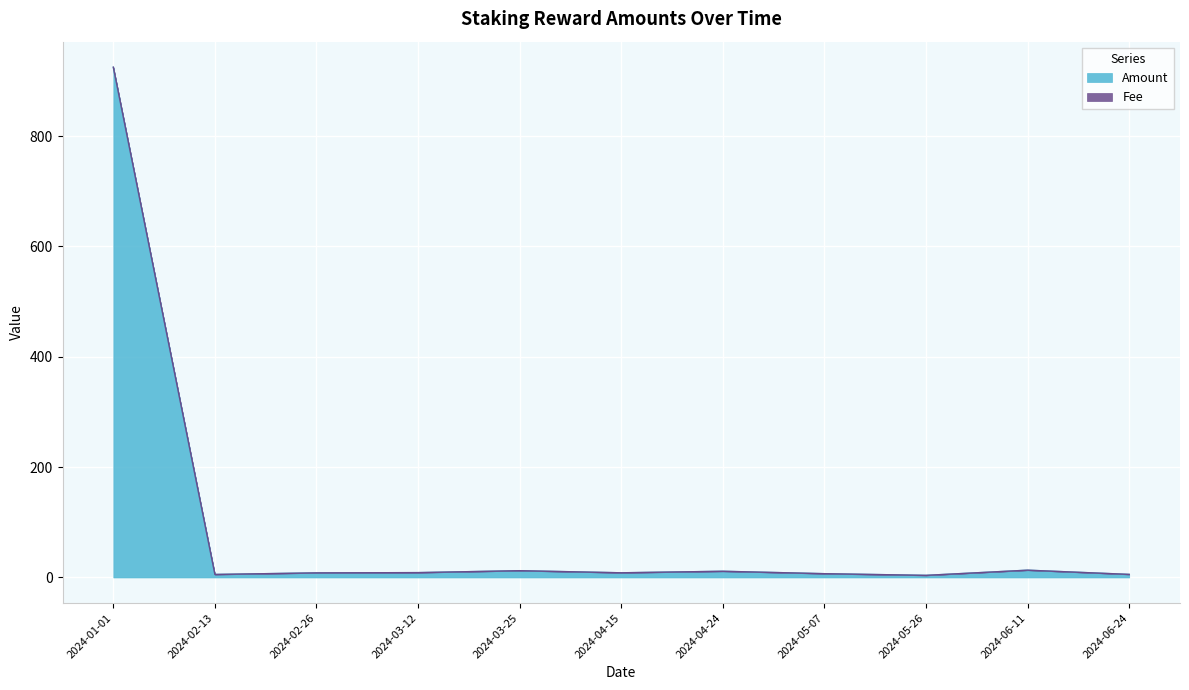

True or false: Fee has more than 0 interior local peaks.

True